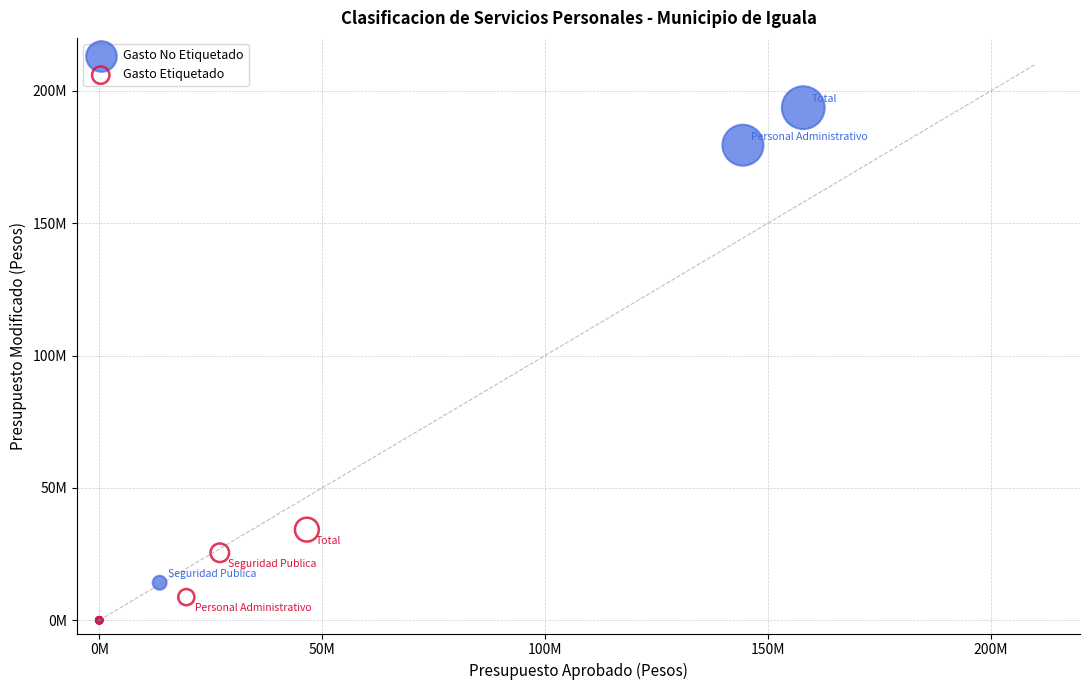

What are all the series names shown in the legend?

Gasto No Etiquetado, Gasto Etiquetado